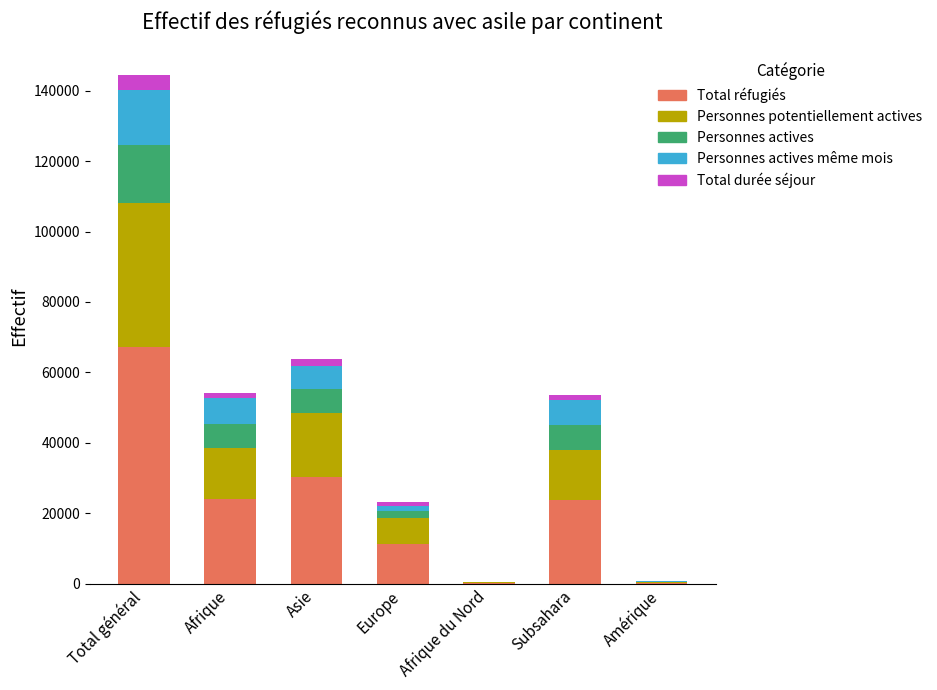

What is the highest value of the Total réfugiés series?

67299